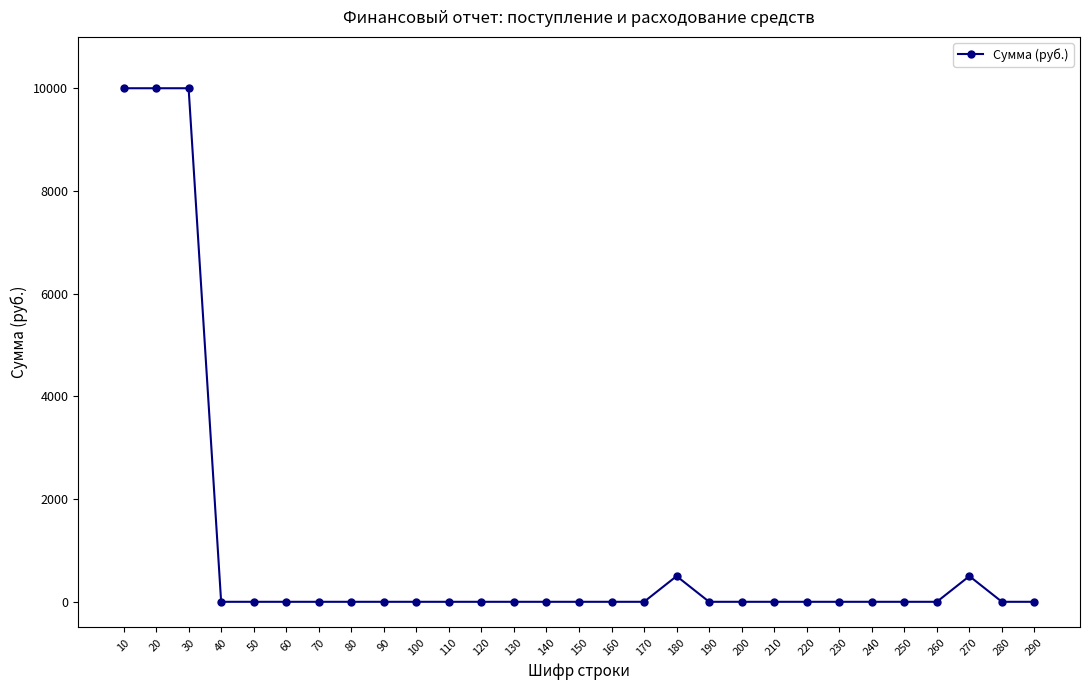

What is the maximum value shown in the chart?

10000